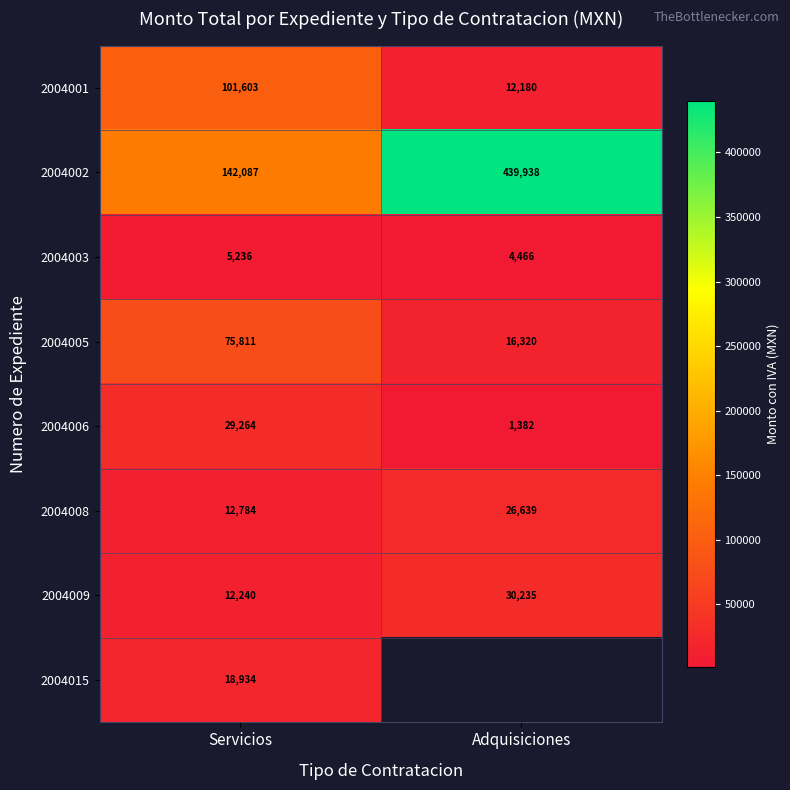

How many values in the 2004002 series are below 439938?

1